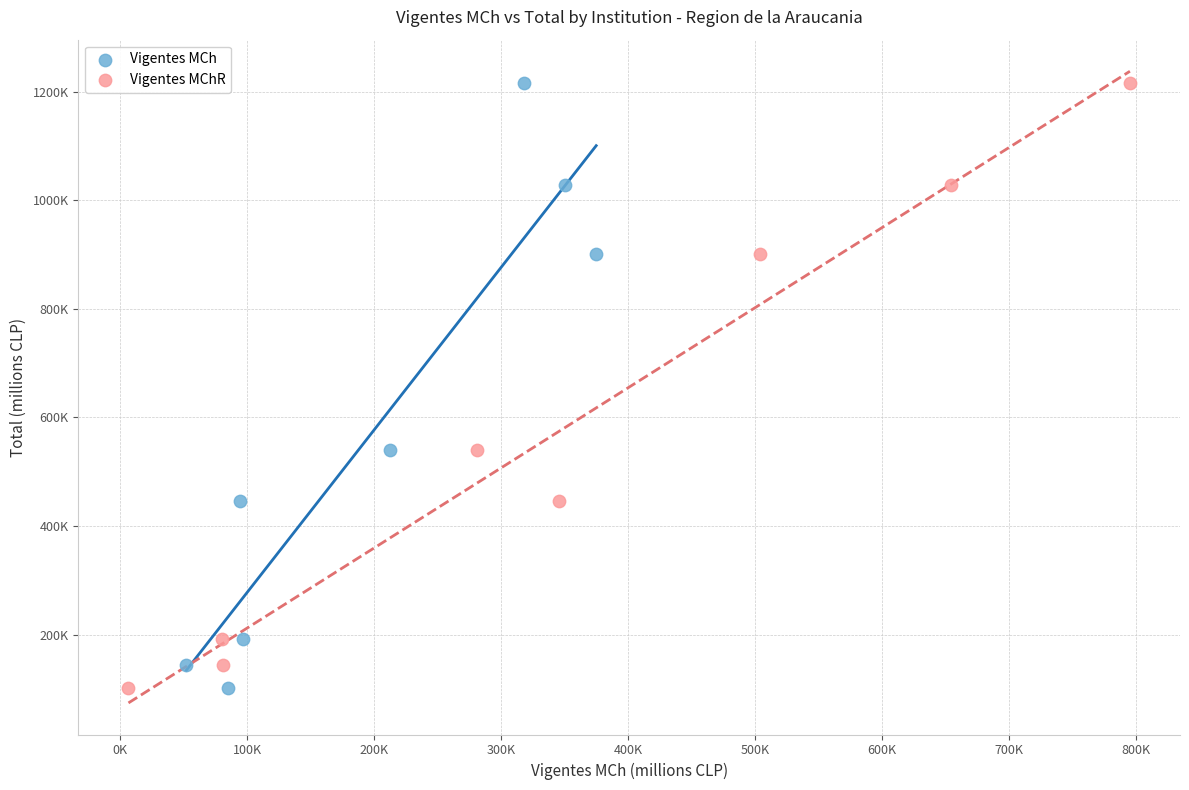

What are all the series names shown in the legend?

Vigentes MCh, Vigentes MChR